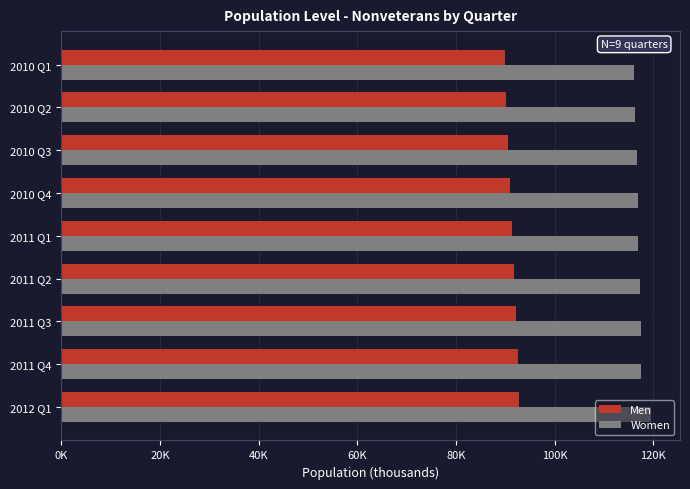

What are all the series names shown in the legend?

Men, Women